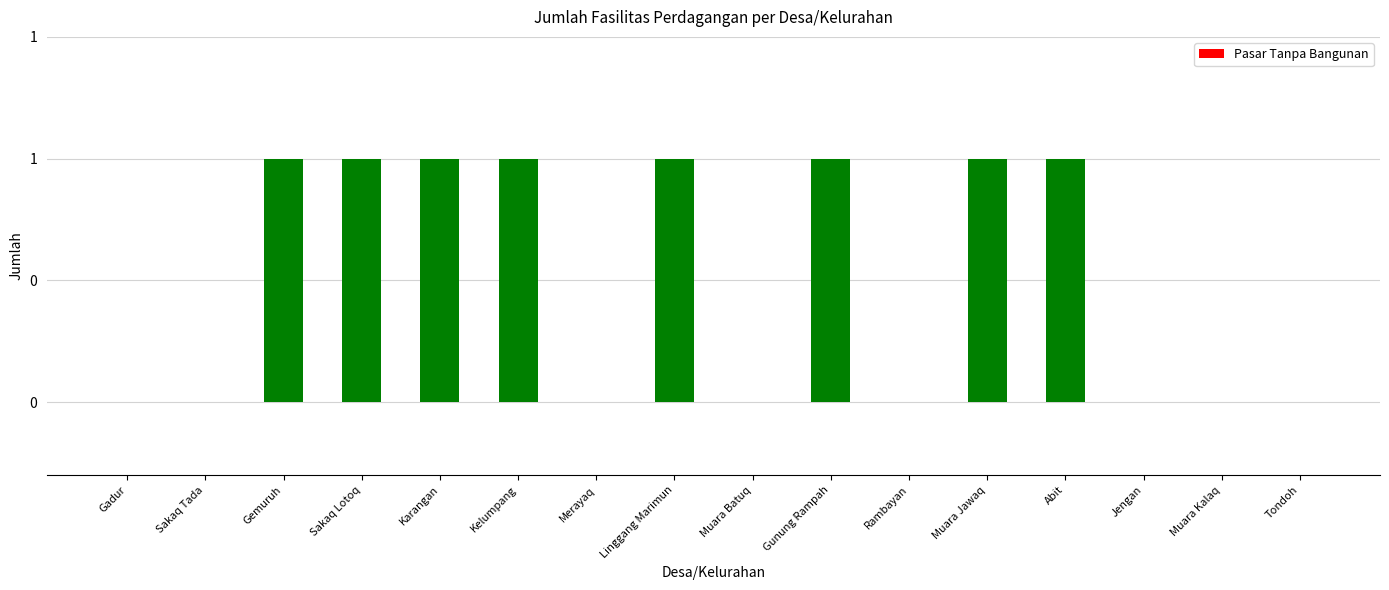

Is it true that the value at Gemuruh is 1?

True